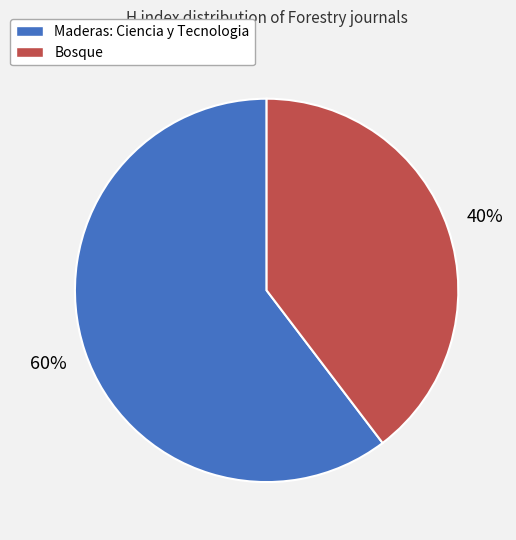

Between Bosque and Maderas: Ciencia y Tecnologia, which is larger?

Maderas: Ciencia y Tecnologia